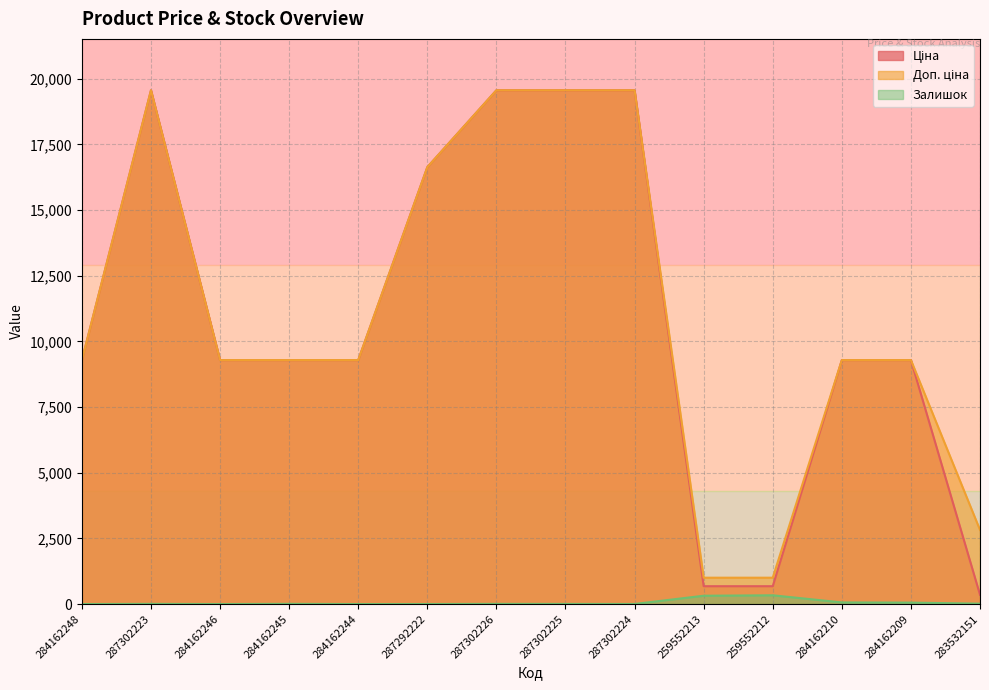

What is the average value of the Ціна series?

10882.3